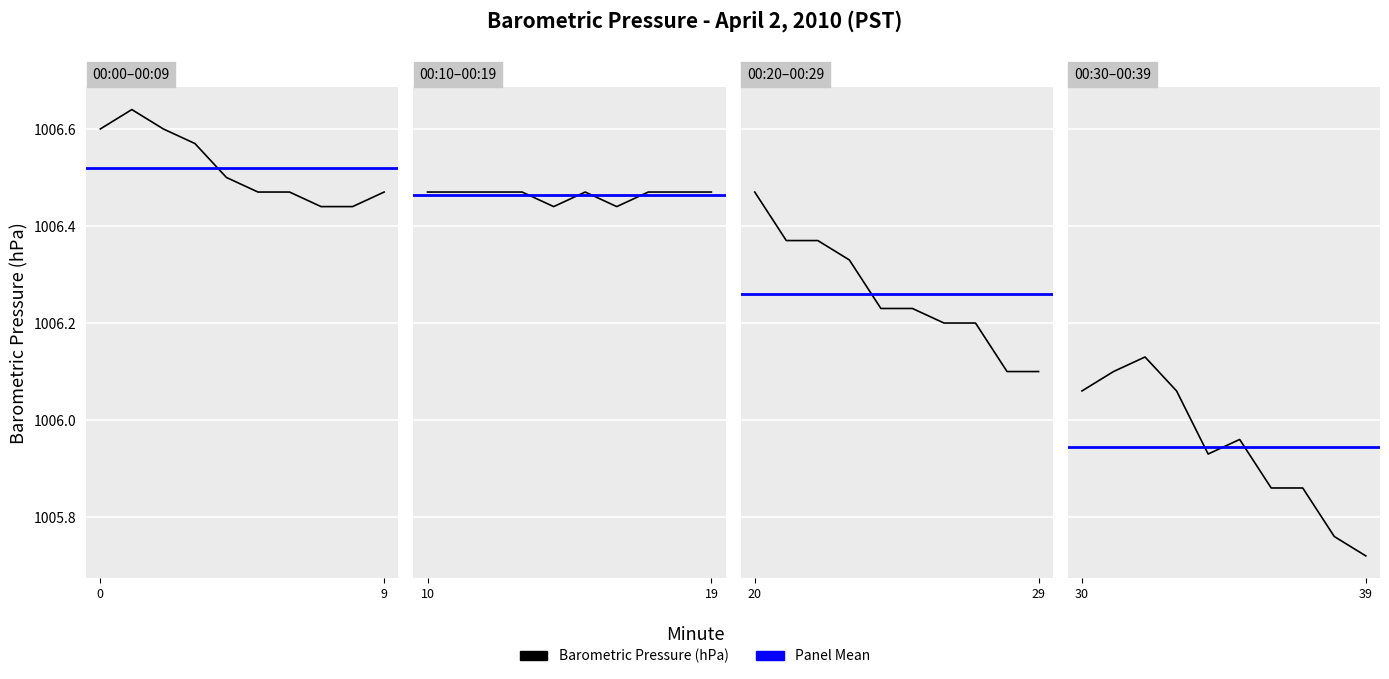

True or false: there are more than 1 points higher than both neighbors.

True